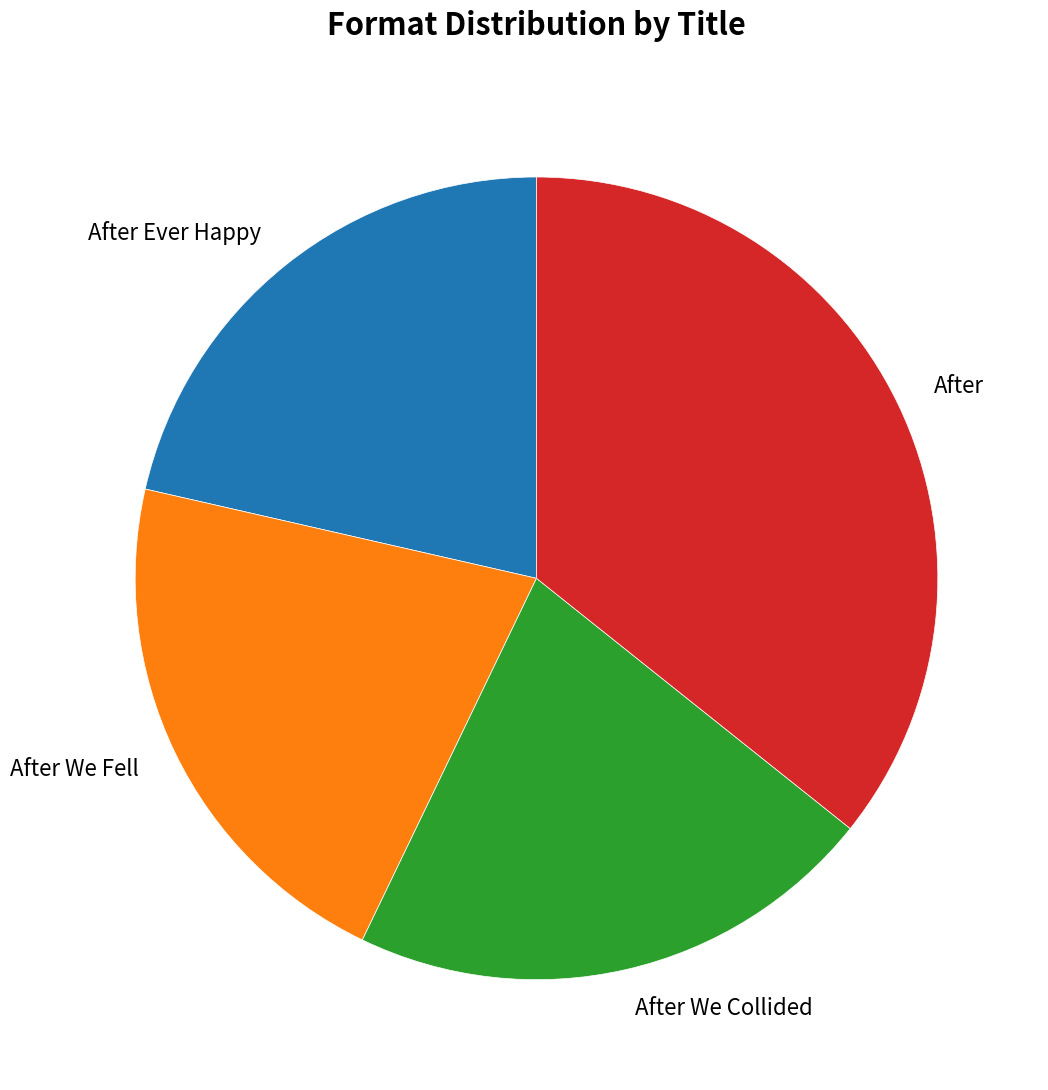

Which slice is the largest?

After